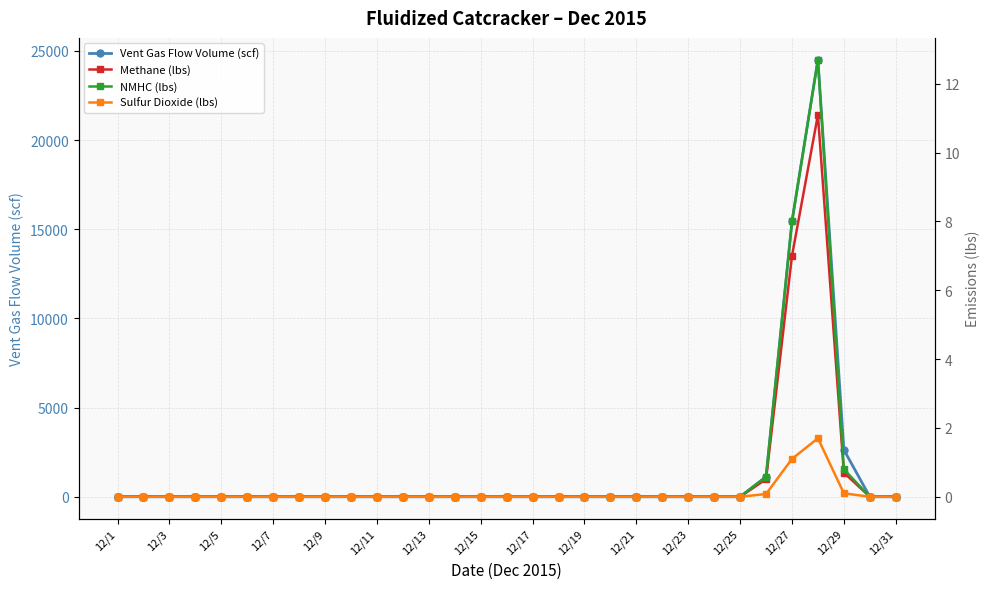

Which series has the largest total across all categories?

Vent Gas Flow Volume (scf)